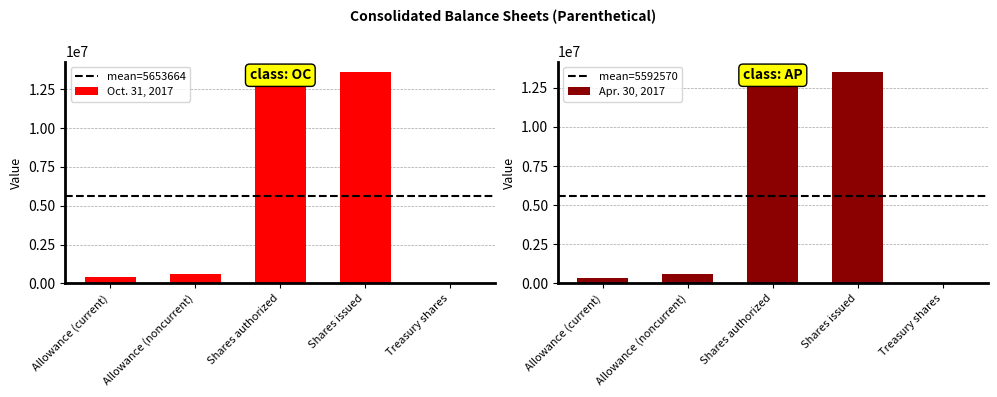

Is the value of Oct. 31, 2017 at Allowance (noncurrent) greater than the value of Apr. 30, 2017 at Shares authorized?

No